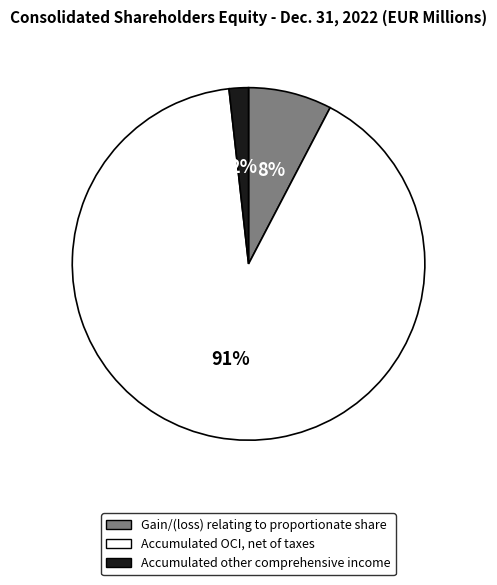

Rank the categories by value from highest to lowest.

Accumulated OCI, net of taxes, Gain/(loss) relating to proportionate share, Accumulated other comprehensive income